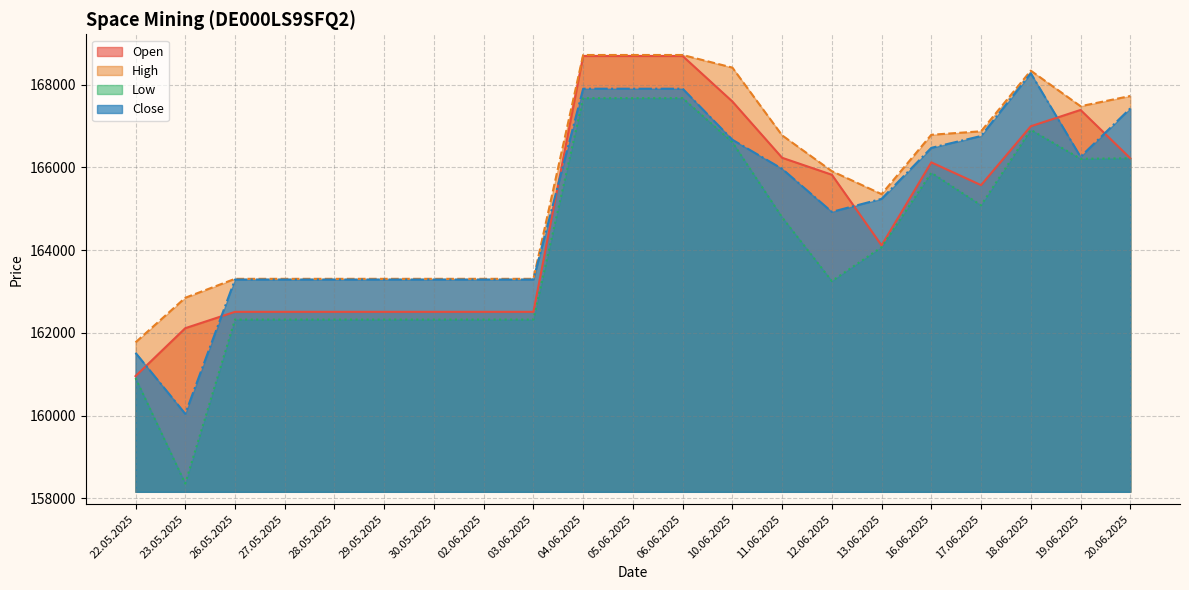

Count the number of data series in this chart.

4